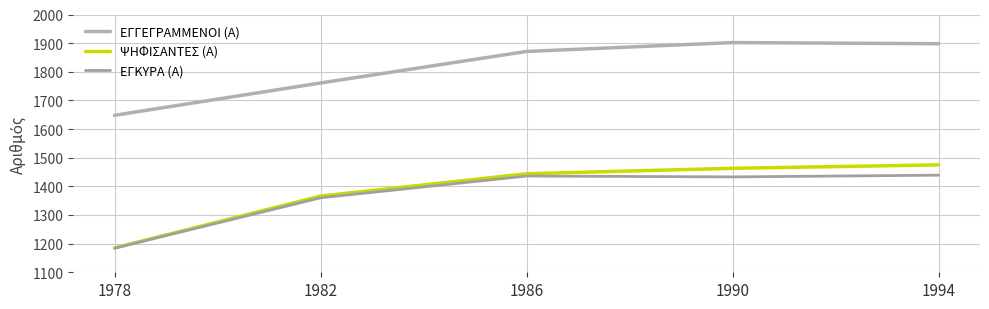

What is the sum of the ΕΓΓΕΓΡΑΜΜΕΝΟΙ (Α) values at 1978 and 1986?

3519